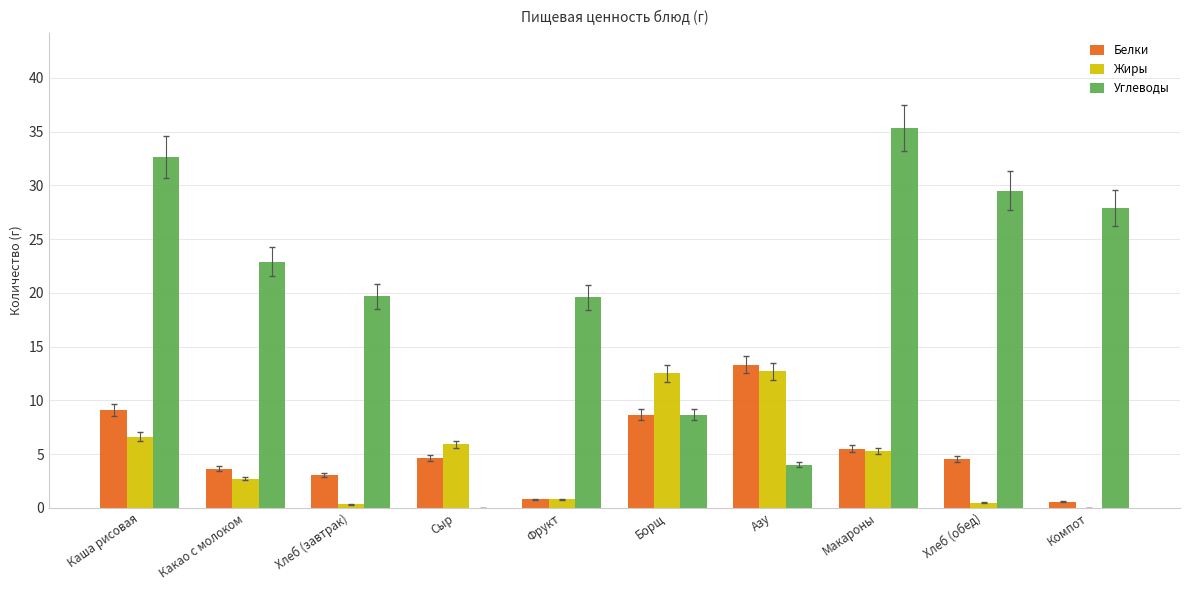

What is the total value across all series at Каша рисовая?

48.4